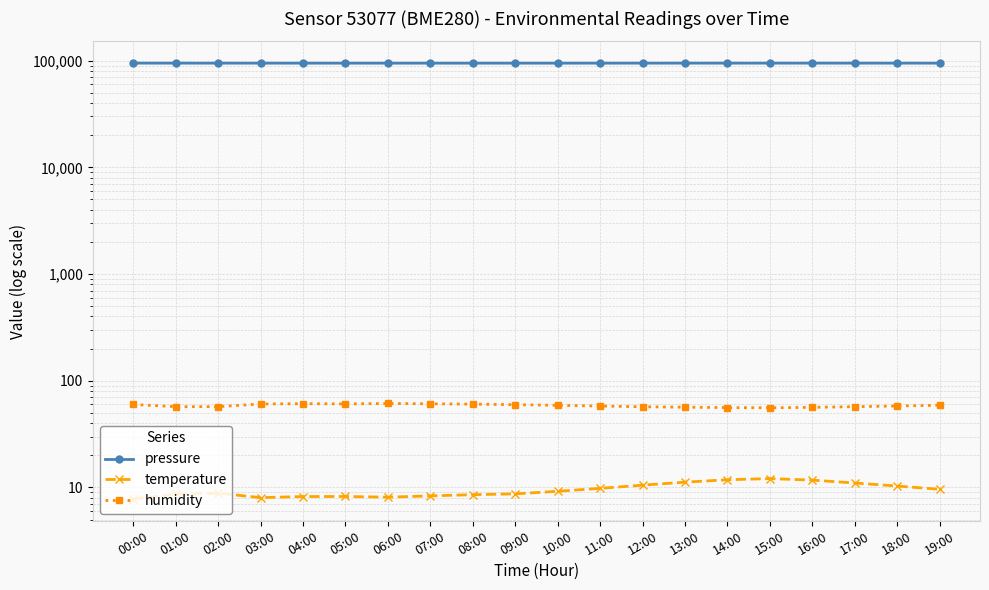

Reading left to right, extract all data points from this chart.

pressure: 94787.1	94772.6	94754.1	94749.7	94728.0	94724.2	94718.5	94710.3	94705.9	94712.4	94720.1	94735.7	94748.2	94760.6	94772.9	94780.3	94776.1	94763.4	94751.8	94740.6
temperature: 7.8	8.6	8.8	8.0	8.2	8.2	8.1	8.3	8.6	8.7	9.2	9.8	10.5	11.2	11.8	12.1	11.7	11.0	10.3	9.6
humidity: 59.9	57.2	57.1	60.5	61.0	60.6	61.2	60.8	60.4	59.6	58.8	57.9	57.0	56.5	56.0	55.8	56.3	57.1	58.0	58.9